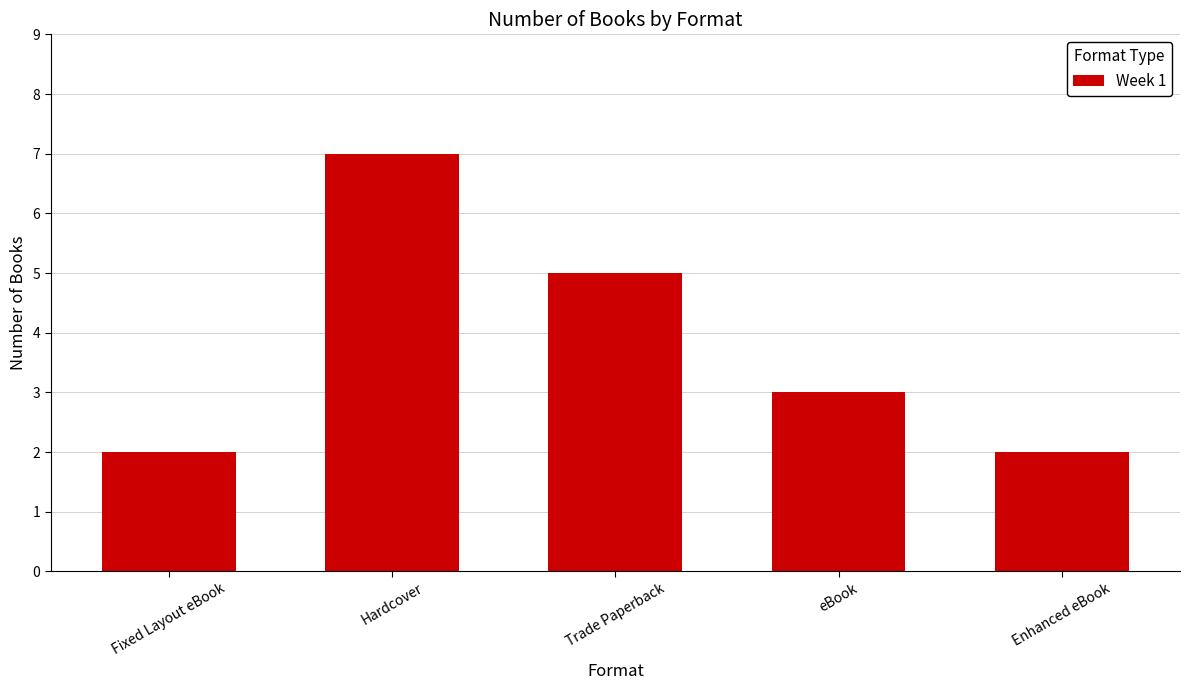

Where does the data first go above 3?

Hardcover